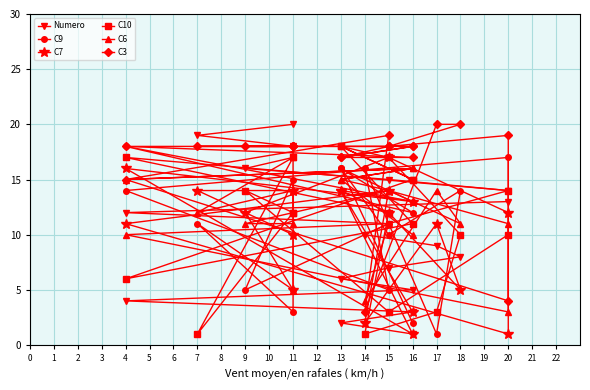

What is the total value across all series at 15?

78